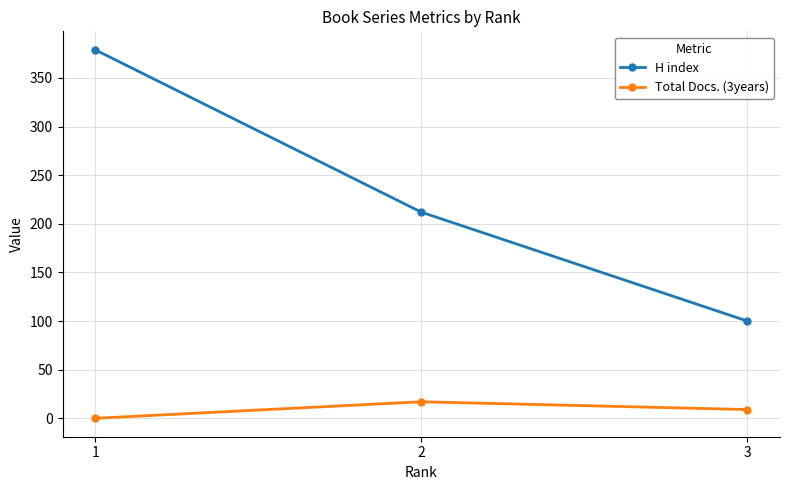

How many data points does each series have?

3